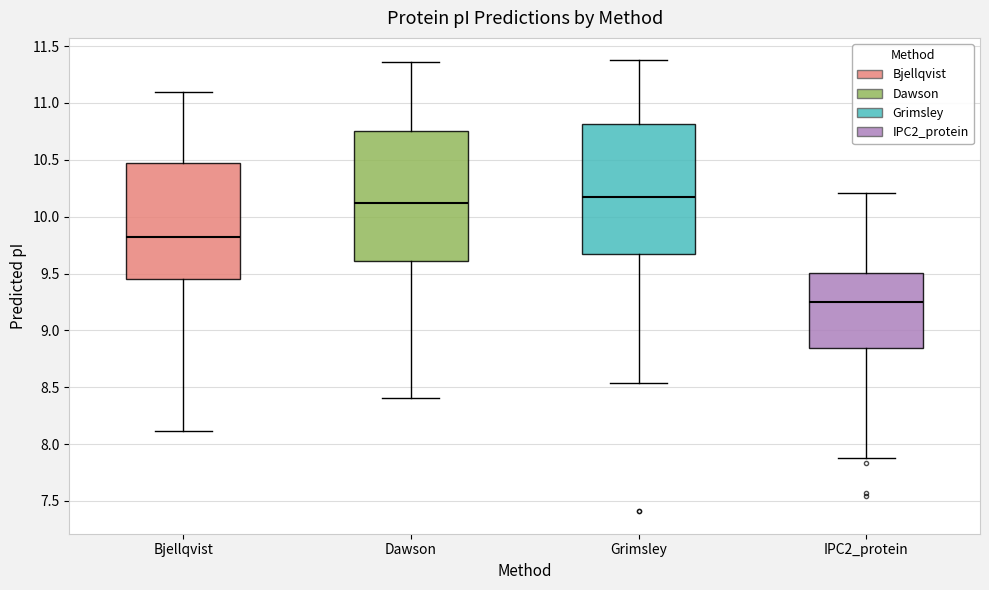

Where does the lower whisker of the box for Grimsley end on the y-axis? The values are not printed on the chart, so give them approximately, as read against the axis.

8.55